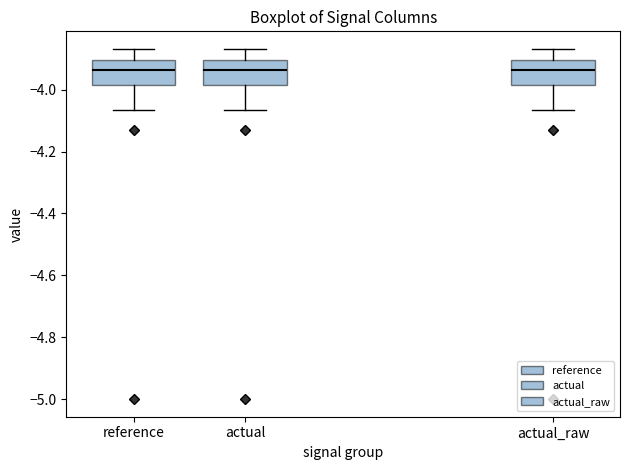

Reading left to right, read every box against the y-axis: the position of its median line, the range the box covers, and the ends of its whiskers. The values are not printed on the chart, so give them approximately, as read against the axis.

reference: median -3.94, box -3.98 to -3.90, whiskers -4.06 to -3.86
actual: median -3.94, box -3.98 to -3.90, whiskers -4.06 to -3.86
actual_raw: median -3.94, box -3.98 to -3.90, whiskers -4.06 to -3.86